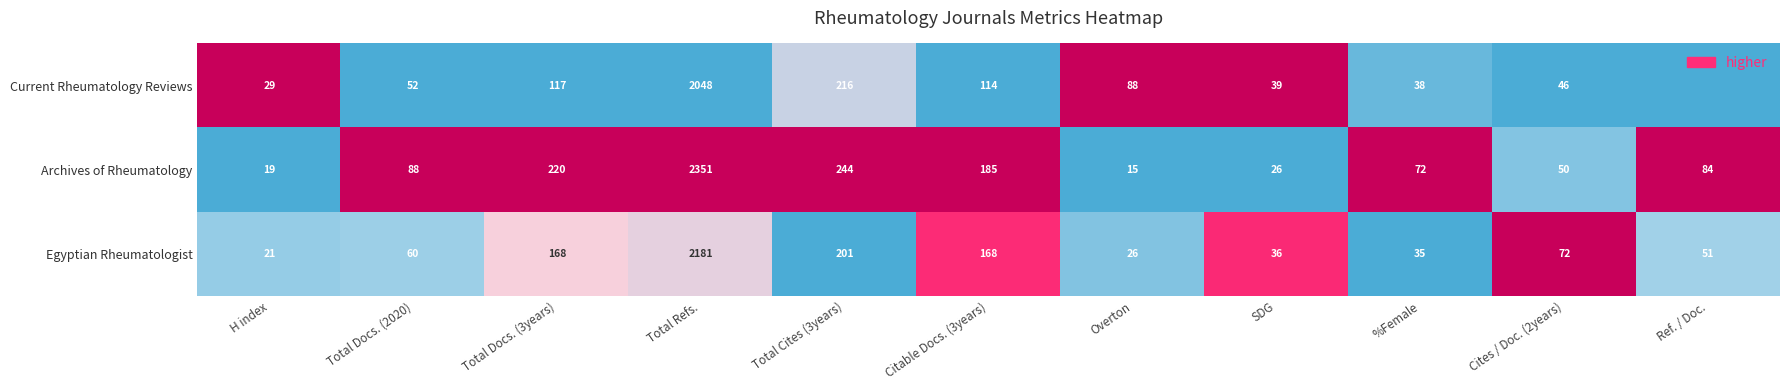

At which category is the sum across all series the highest?

Total Refs.